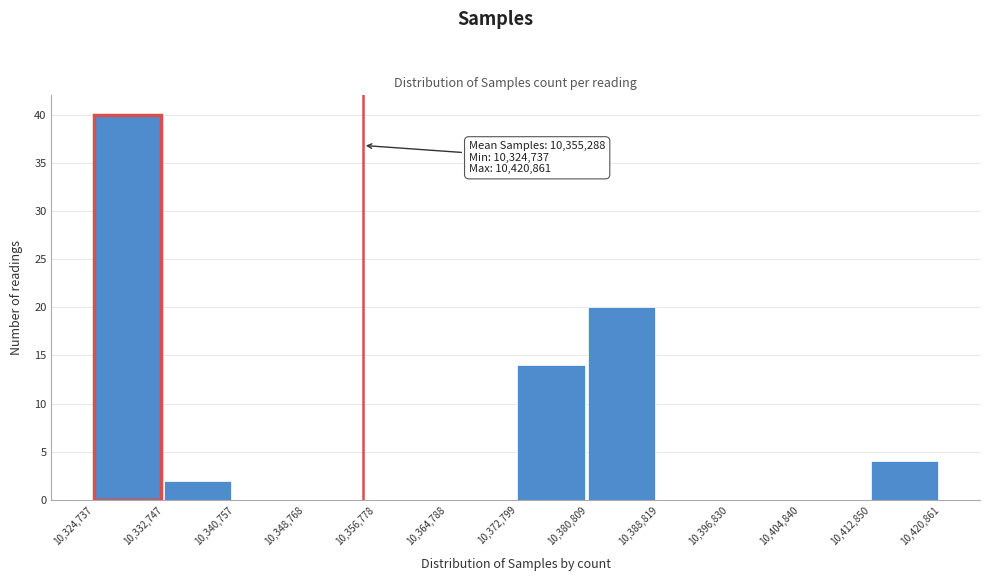

Over which range of the x-axis is the bar tallest?

10,324,737 to 10,332,747